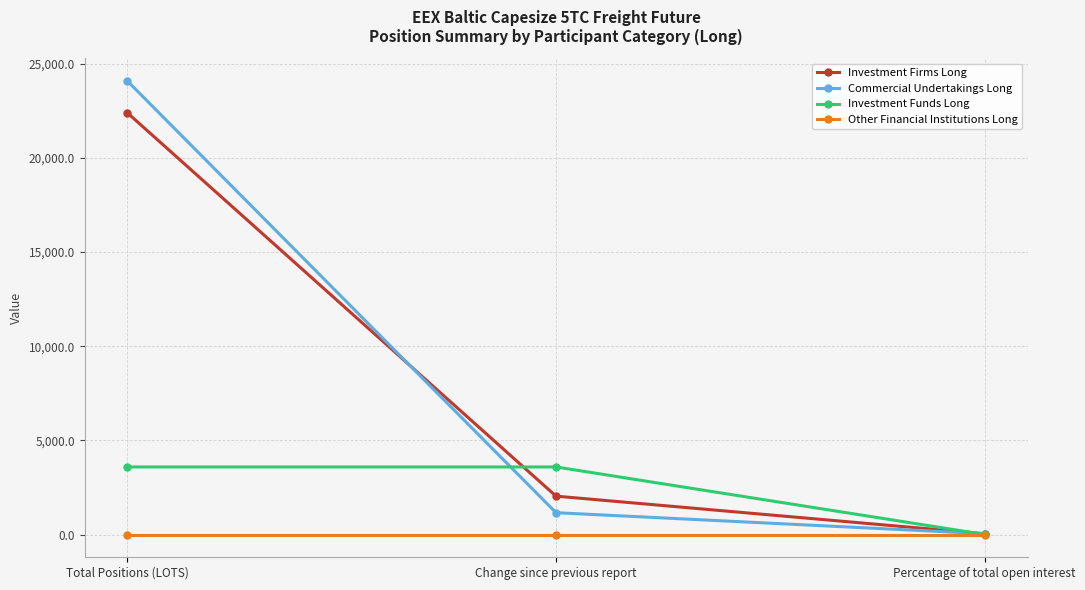

What are all the series names shown in the legend?

Investment Firms Long, Commercial Undertakings Long, Investment Funds Long, Other Financial Institutions Long